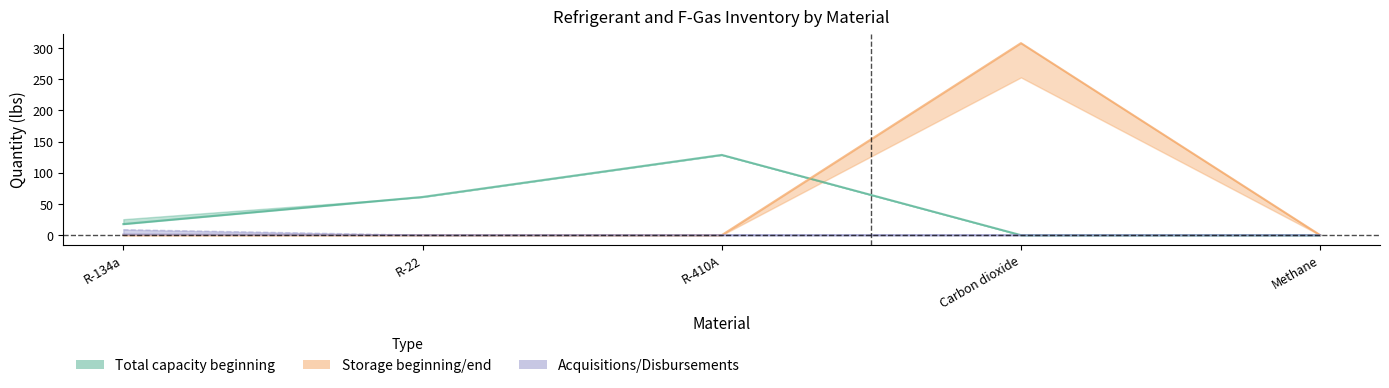

Is the value of Storage beginning at Methane greater than the value of Disbursements at R-22?

Yes